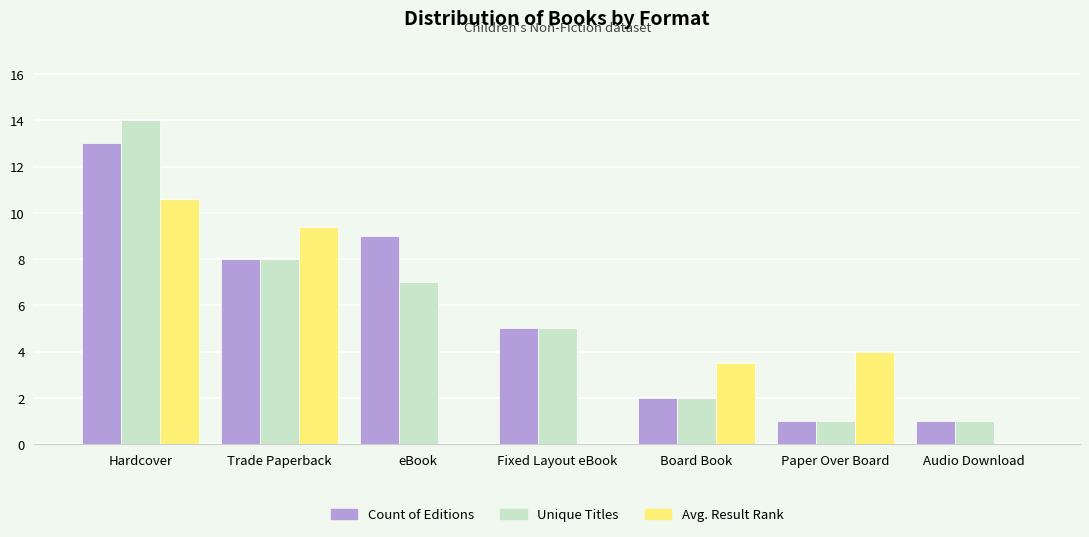

How many categories are shown in the chart?

7